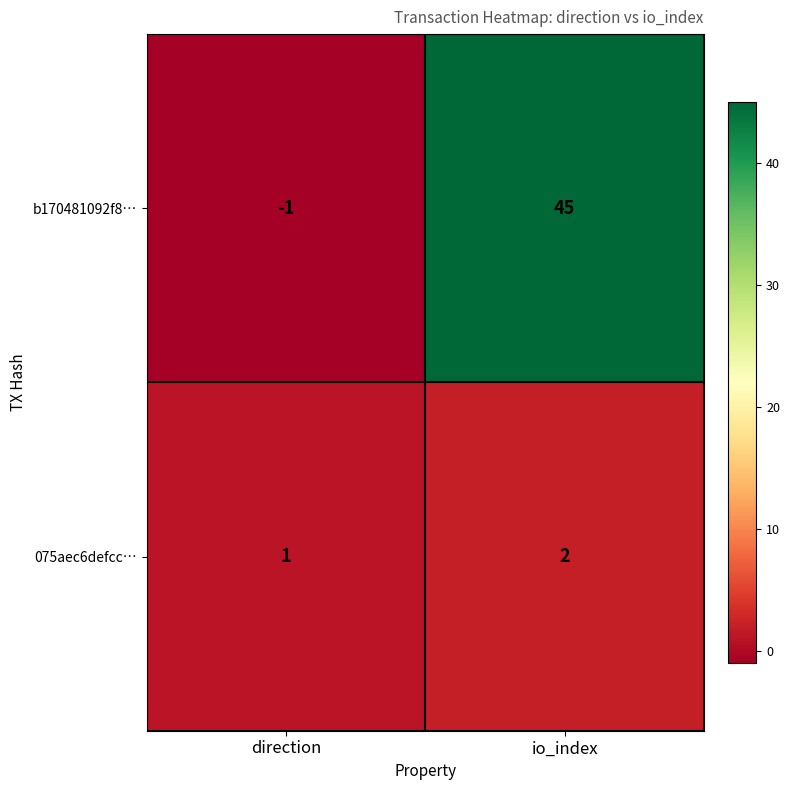

Rank the series by their maximum value, from highest to lowest.

b170481092f8…, 075aec6defcc…